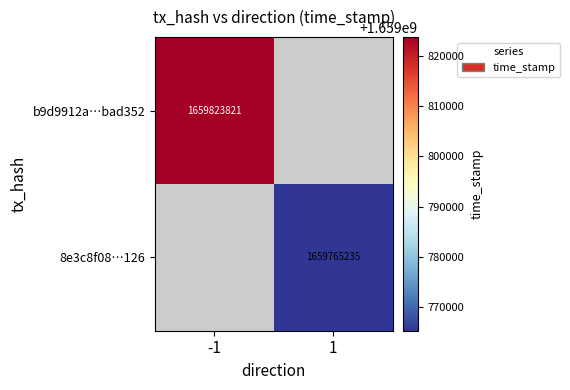

Is it true that 8e3c8f08…126 equals 1659765235 at 1?

True